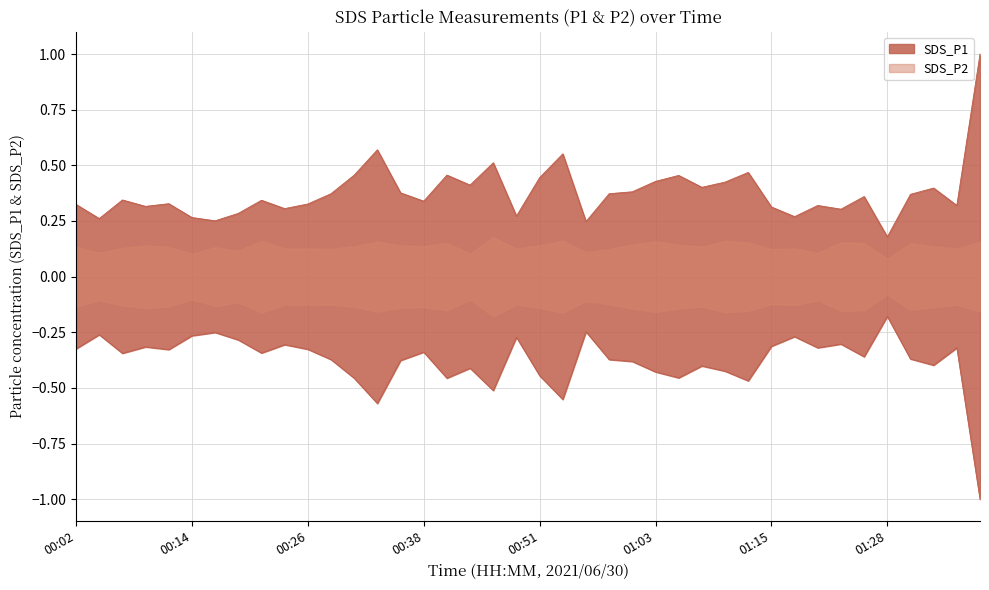

The chart shows a value of 0.1 at 01:30. True or false?

False